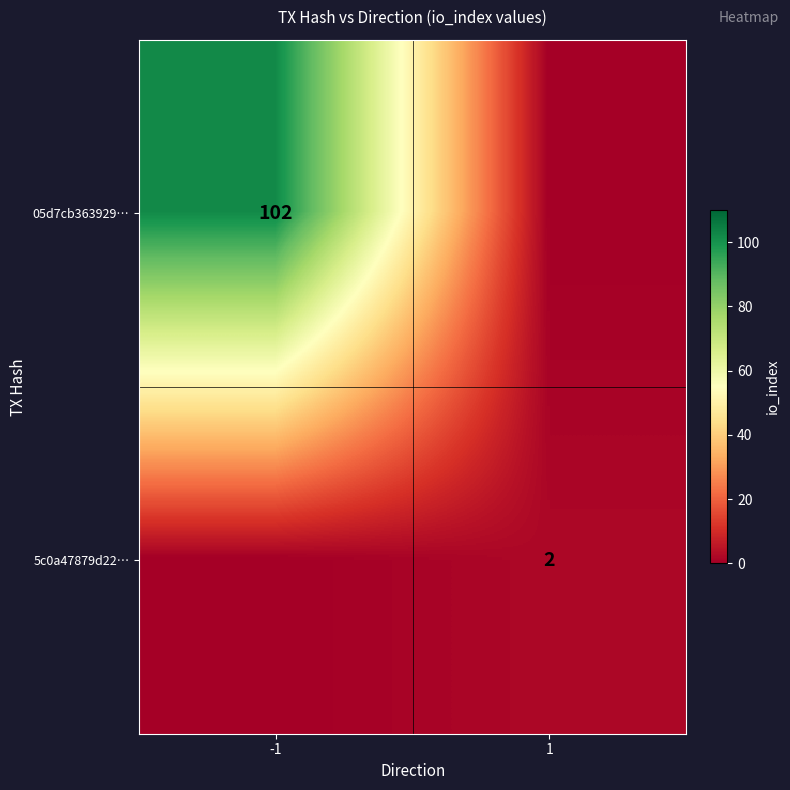

Is it true that 05d7cb363929… equals 102 at -1?

True